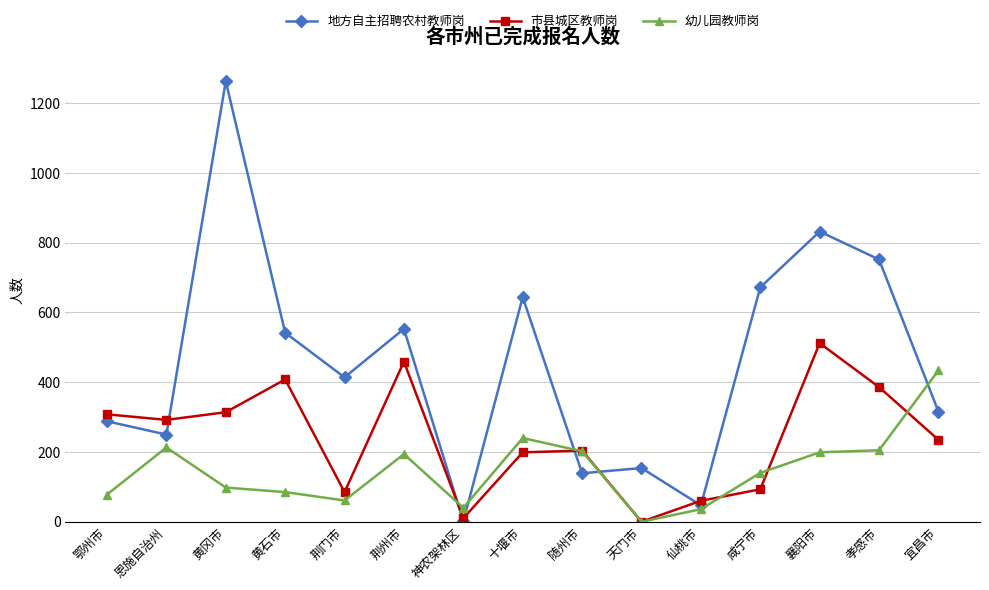

At which category does 地方自主招聘农村教师岗 reach its first local peak?

黄冈市